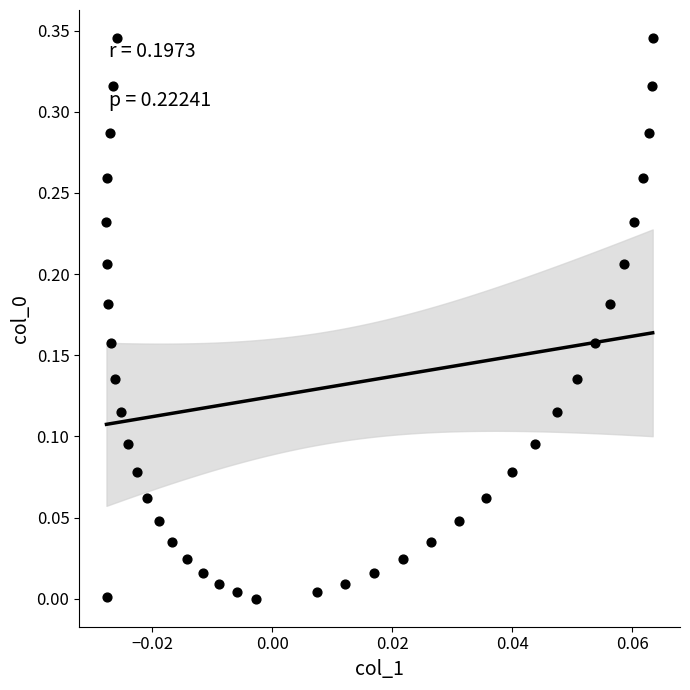

Count the number of points in this scatter plot.

40